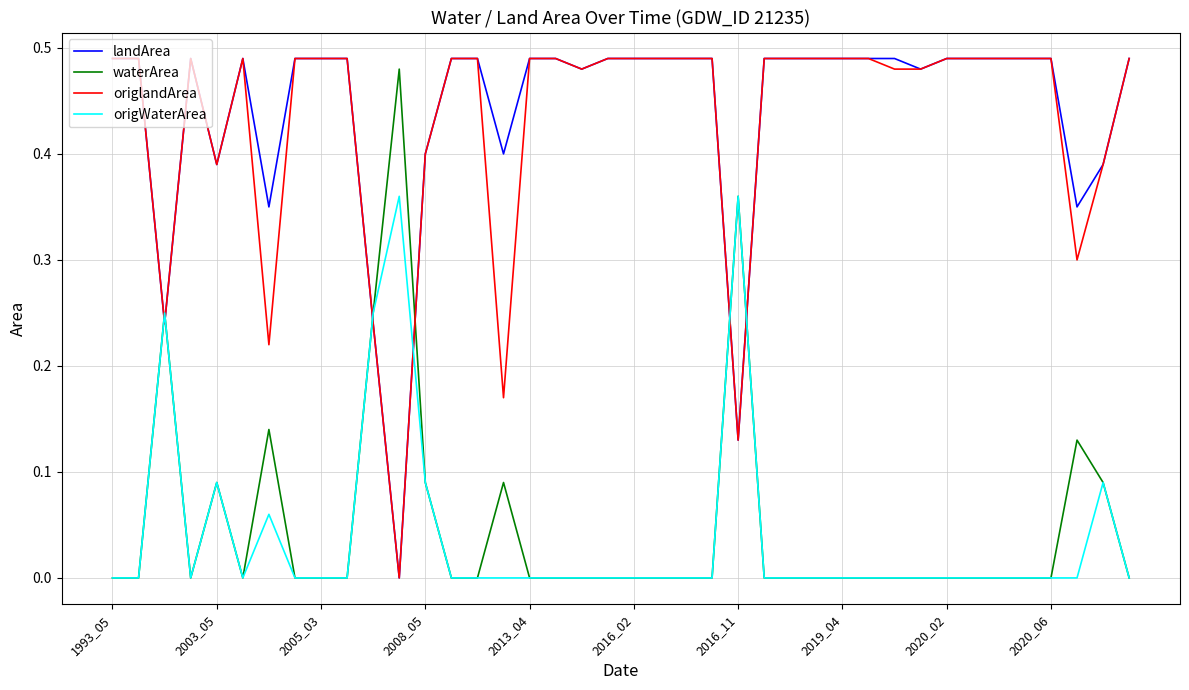

What is the greatest value displayed?

0.5